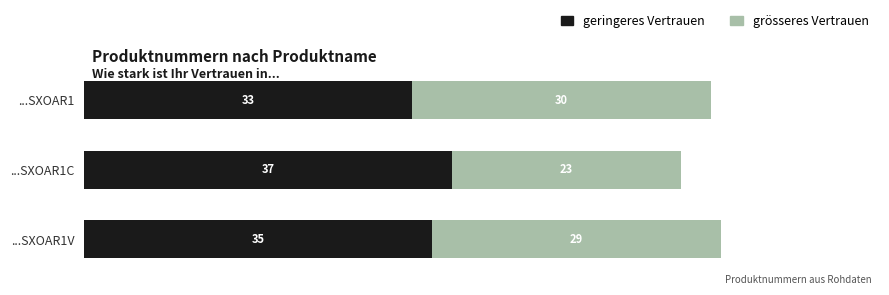

What is the difference between the maximum and minimum values in the geringeres Vertrauen series?

4